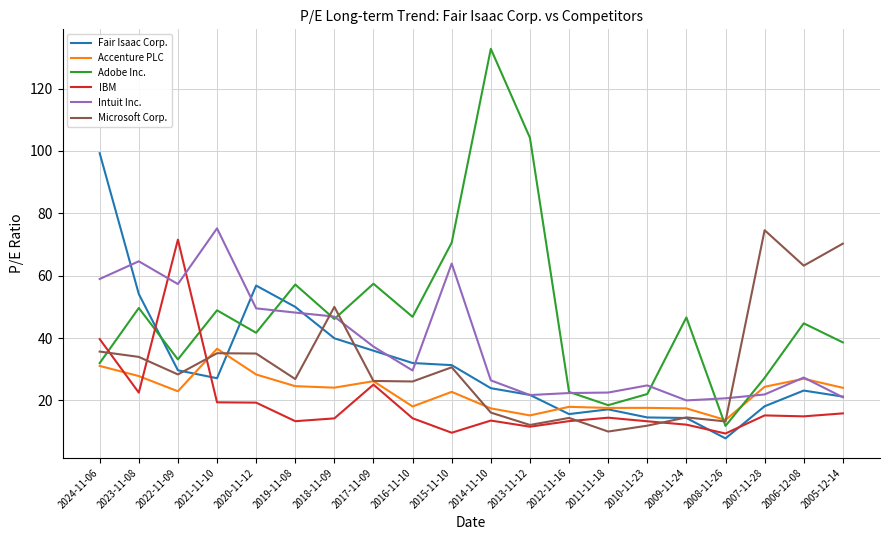

Which series has the widest spread of values?

Adobe Inc.